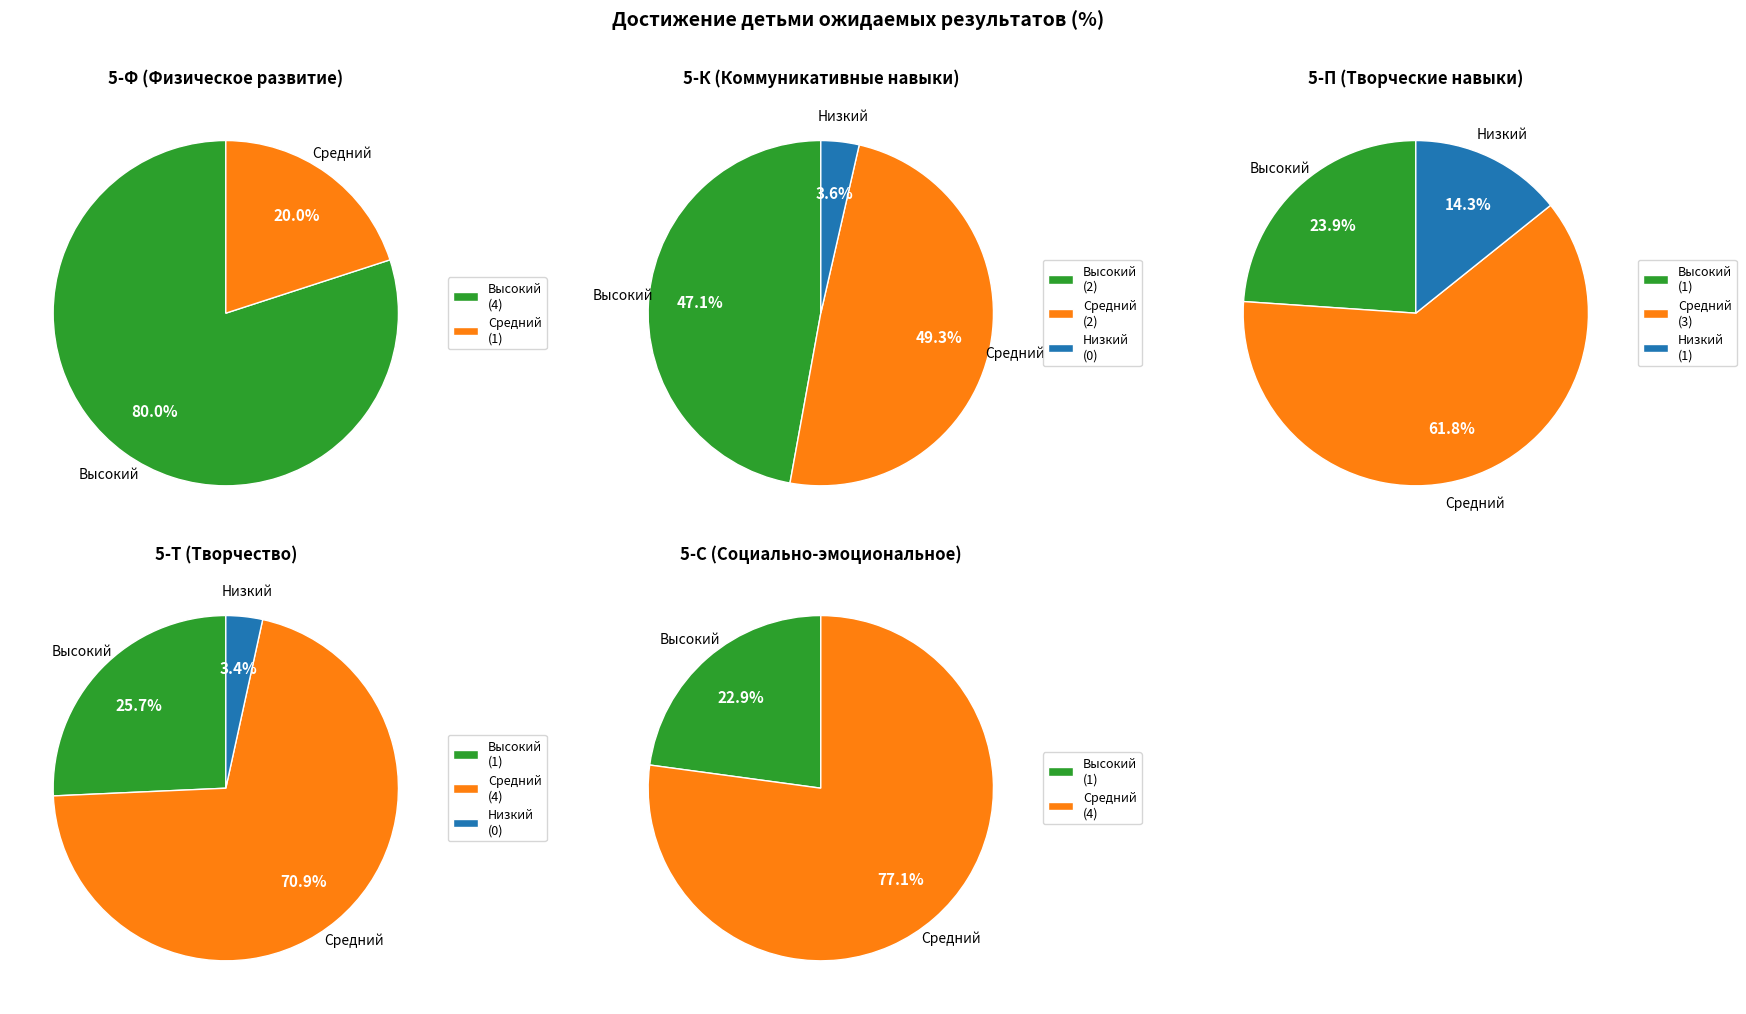

Which series has the widest spread of values?

Высокий